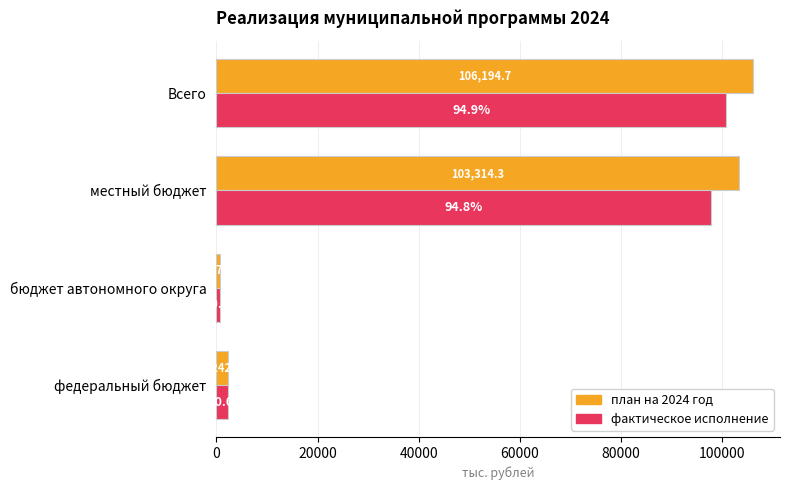

What is the smallest value displayed?

637.5